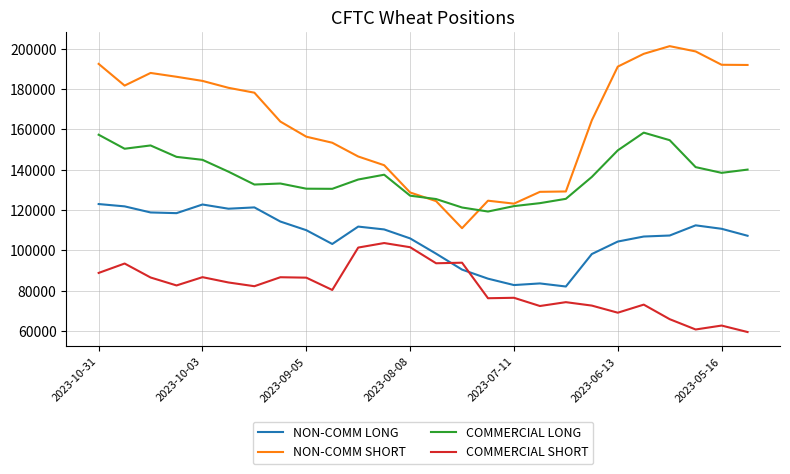

List the series in order of their peak value, lowest first.

COMMERCIAL SHORT, NON-COMM LONG, COMMERCIAL LONG, NON-COMM SHORT